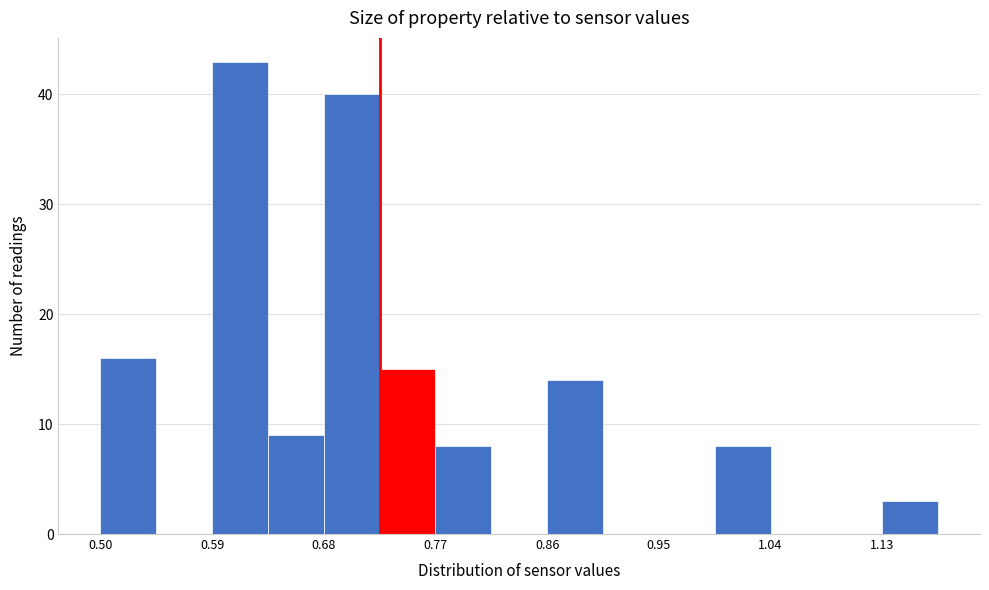

Which range on the x-axis has the tallest bar?

0.59 to 0.63